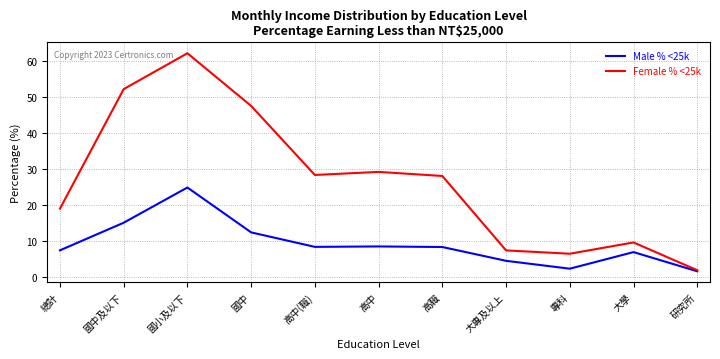

What is the total value across all series at 國中?

60.1